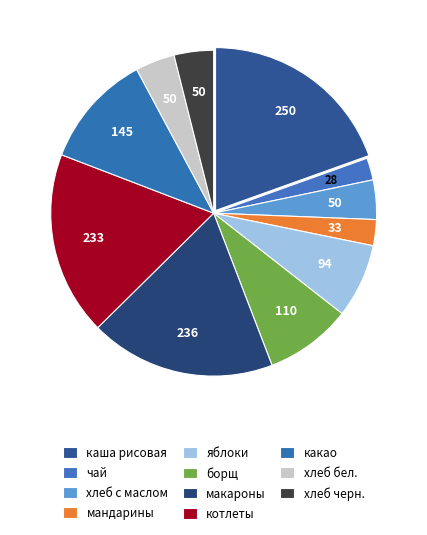

How much of the chart is everything except яблоки?

92.6%